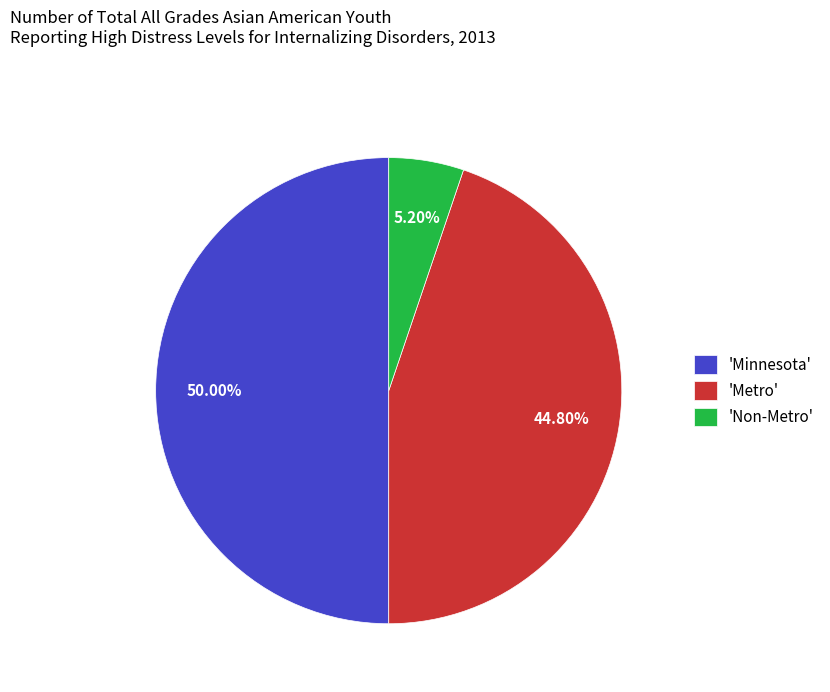

Which has a higher value, 'Minnesota' or 'Non-Metro'?

'Minnesota'